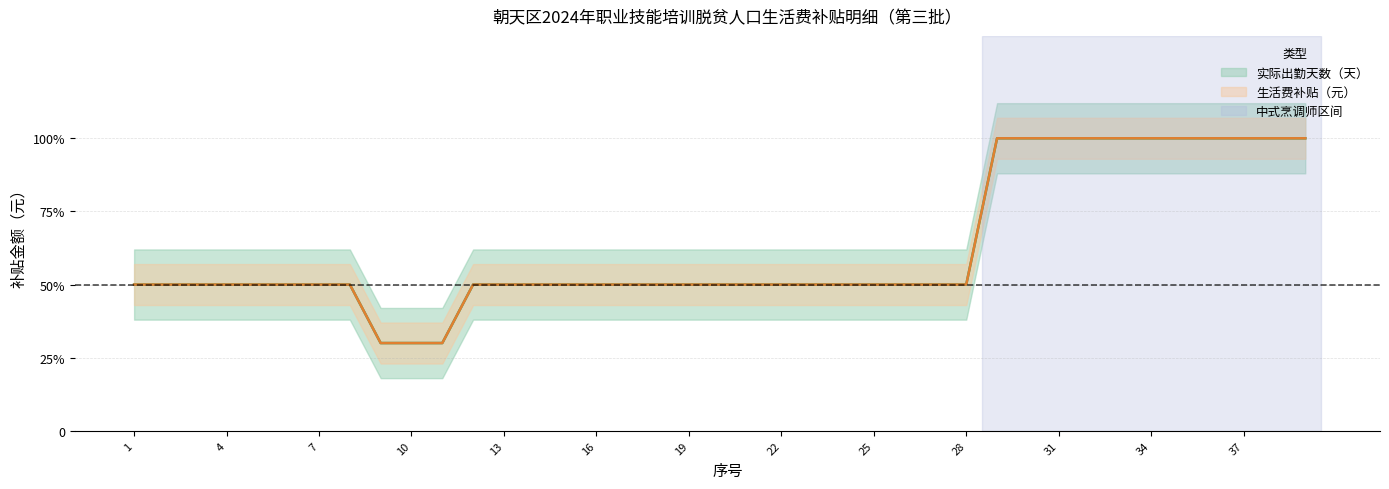

Count the number of data series in this chart.

2